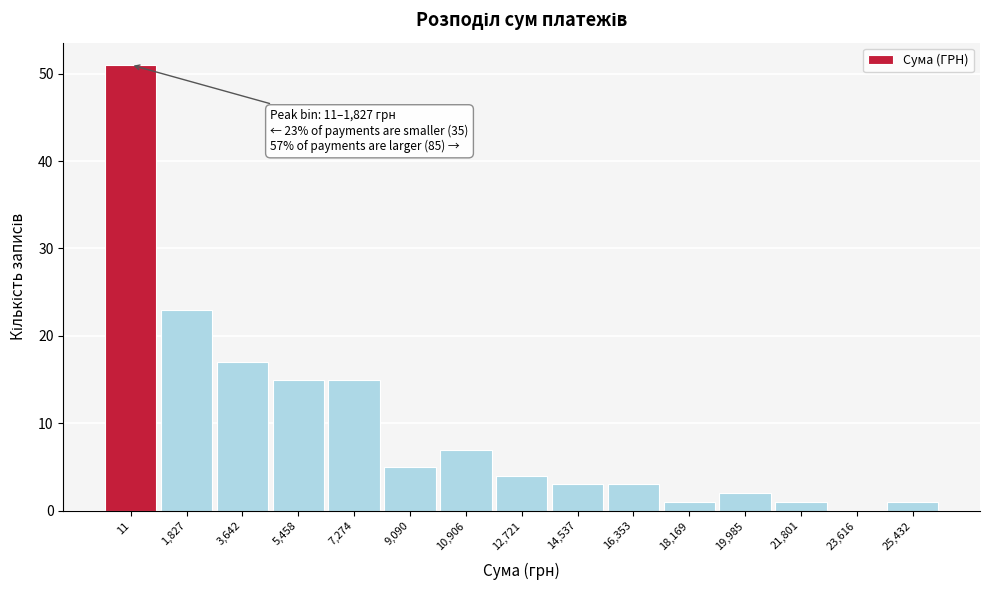

Reading left to right, transcribe all the data shown in this chart.

11=51	1,827=23	3,642=17	5,458=15	7,274=15	9,090=5	10,906=7	12,721=4	14,537=3	16,353=3	18,169=1	19,985=2	21,801=1	23,616=0	25,432=1